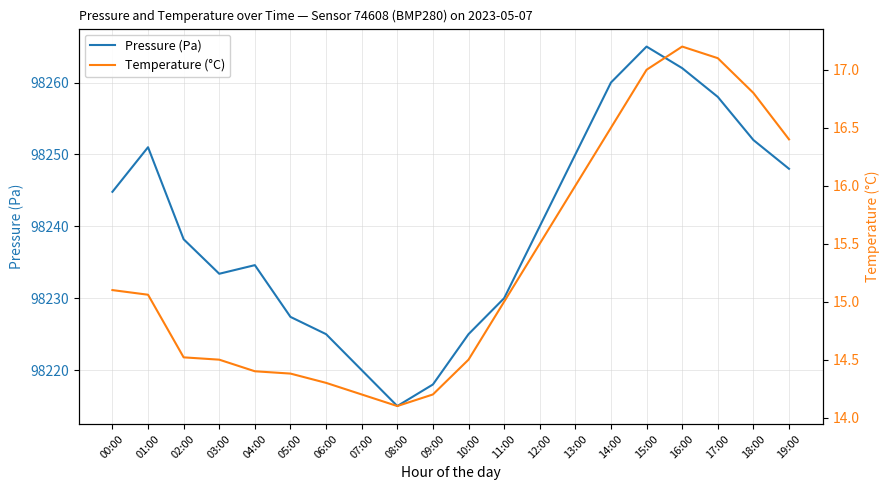

Does the chart have visible grid lines?

Yes